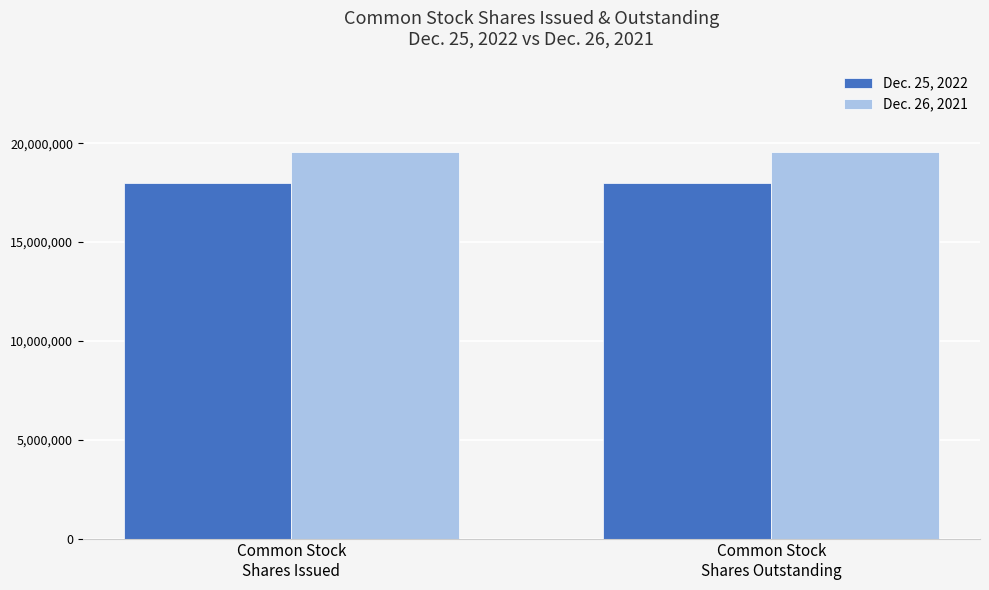

Reading left to right, transcribe all the data shown in this chart.

Dec. 25, 2022: Common Stock
Shares Issued=17998170	Common Stock
Shares Outstanding=17998170
Dec. 26, 2021: Common Stock
Shares Issued=19538058	Common Stock
Shares Outstanding=19538058